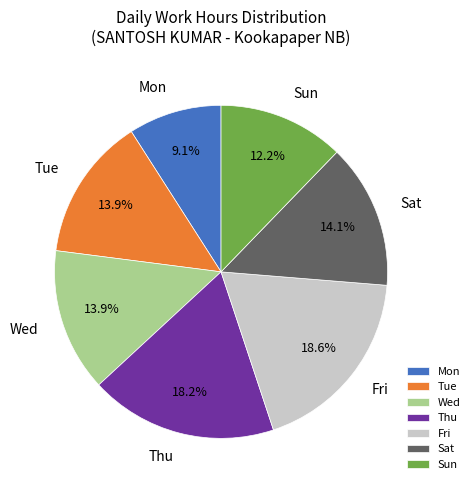

Which category has the smallest portion of the pie?

Mon